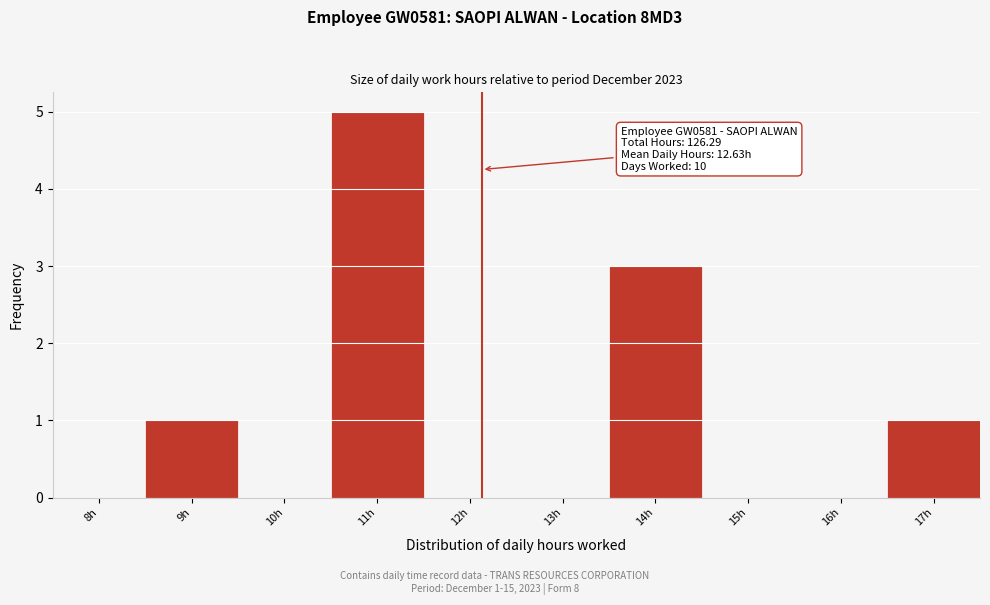

Reading left to right, what are all the values shown in this chart?

8h=0	9h=1	10h=0	11h=5	12h=0	13h=0	14h=3	15h=0	16h=0	17h=1